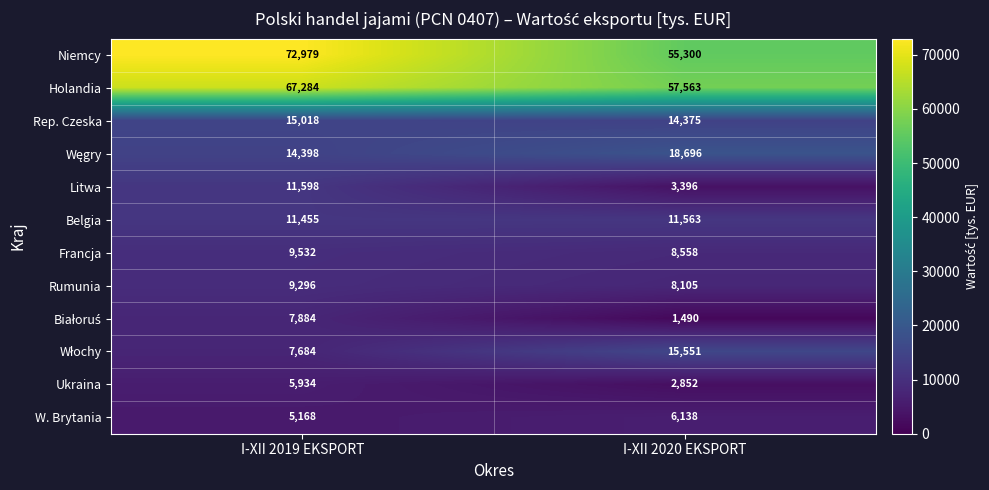

How many series are shown in this chart?

12